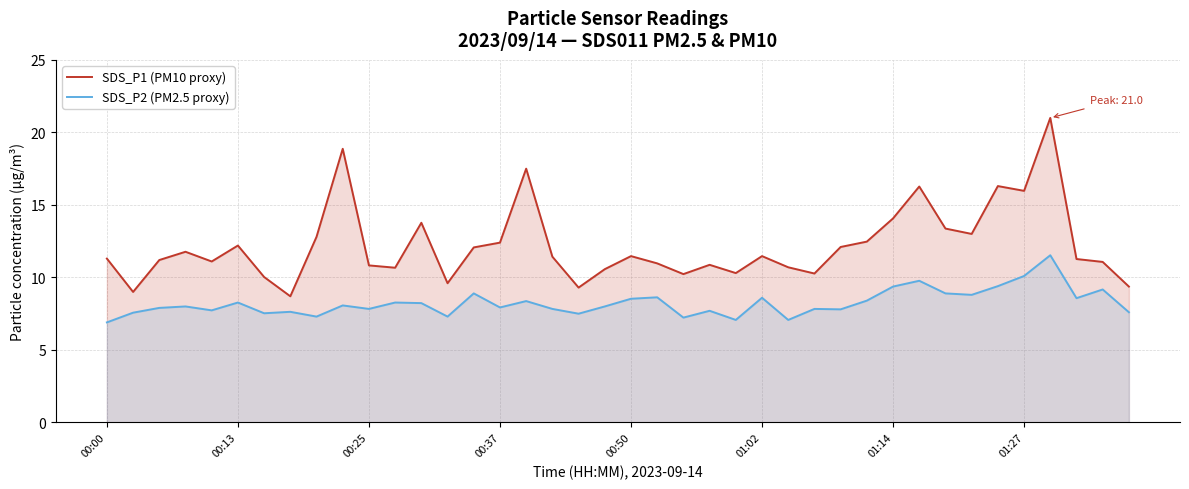

List the series in order of their peak value, lowest first.

SDS_P2 (PM2.5 proxy), SDS_P1 (PM10 proxy)